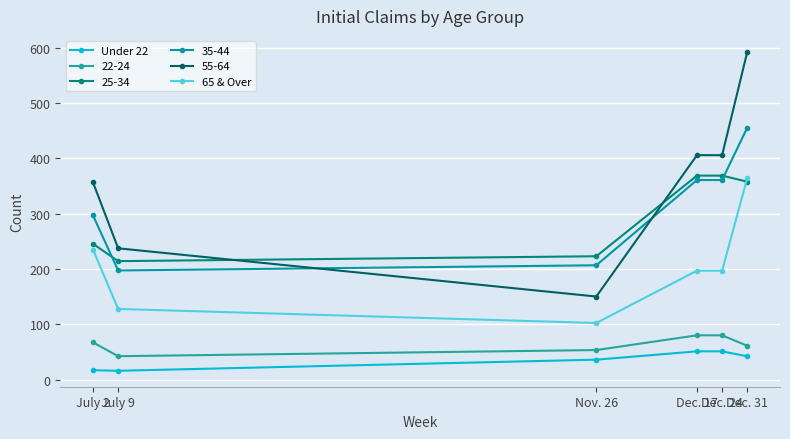

At which category does Under 22 reach its first local valley?

July 9